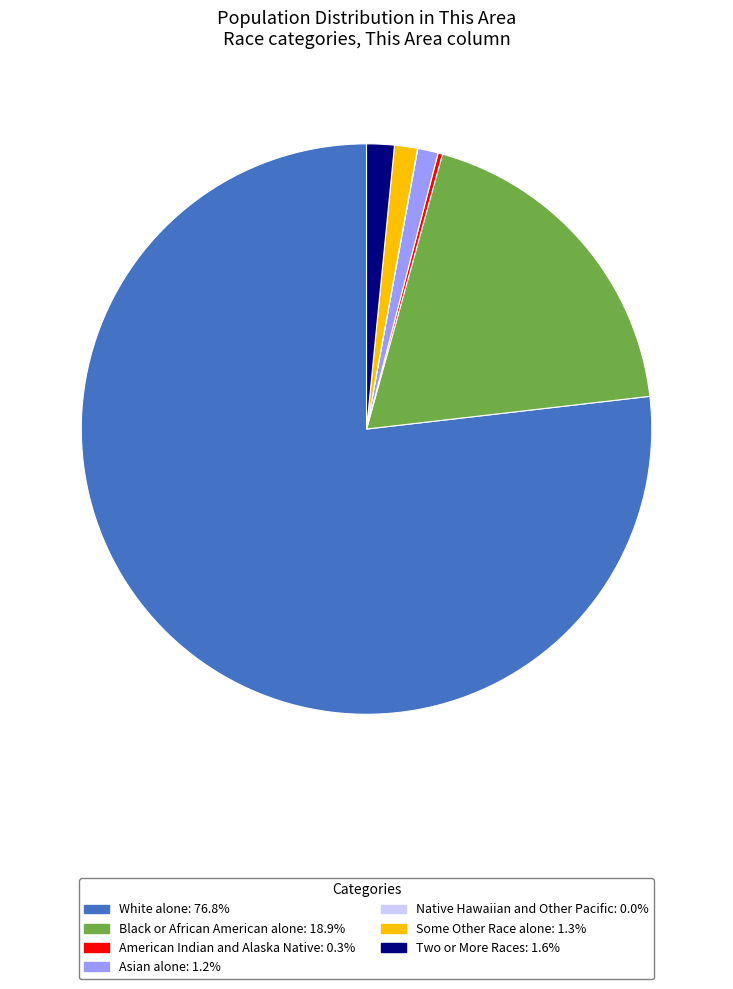

Approximately how many times larger is the value at Black or African American alone: 18.9% compared to Some Other Race alone: 1.3%?

14.6